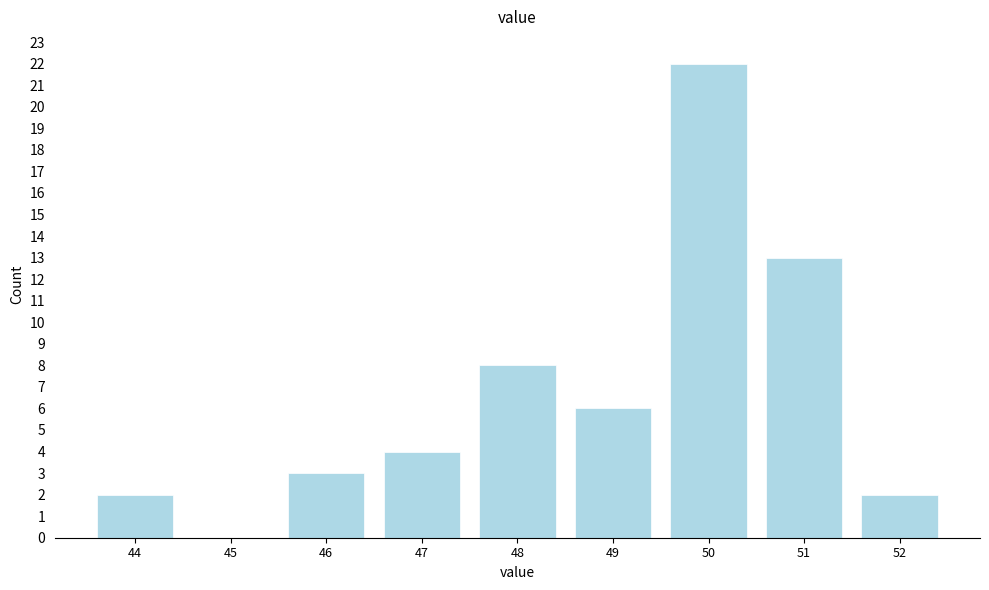

Reading right to left, transcribe all the data shown in this chart.

52=2	51=13	50=22	49=6	48=8	47=4	46=3	45=0	44=2